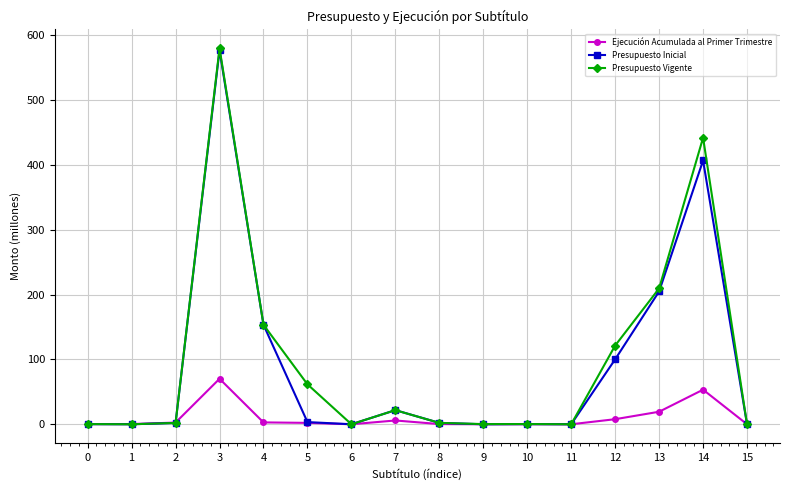

Which series has the widest spread of values?

Presupuesto Vigente